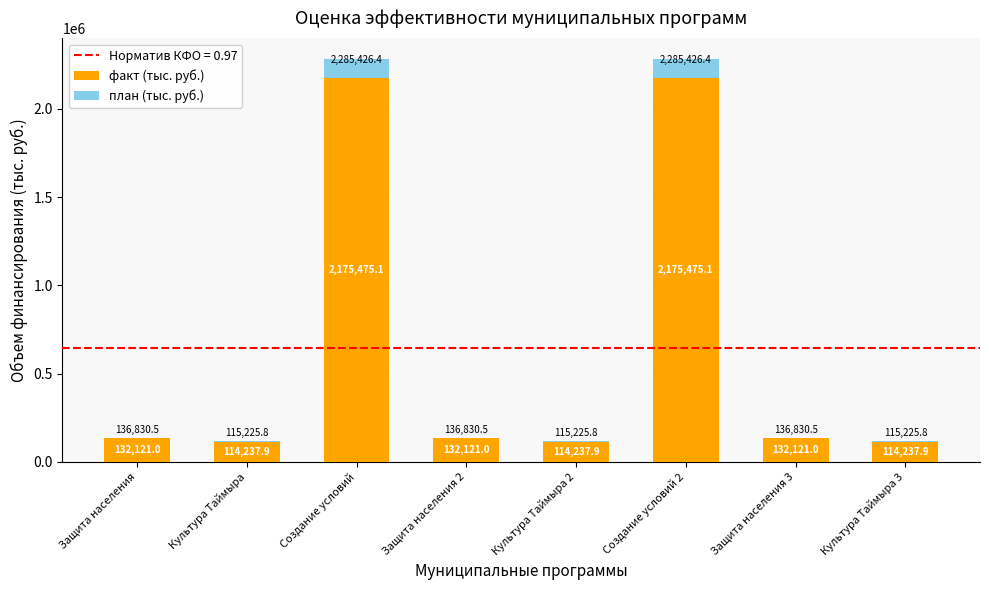

Is it true that факт (тыс. руб.) equals 37259.7 at Защита населения 3?

False